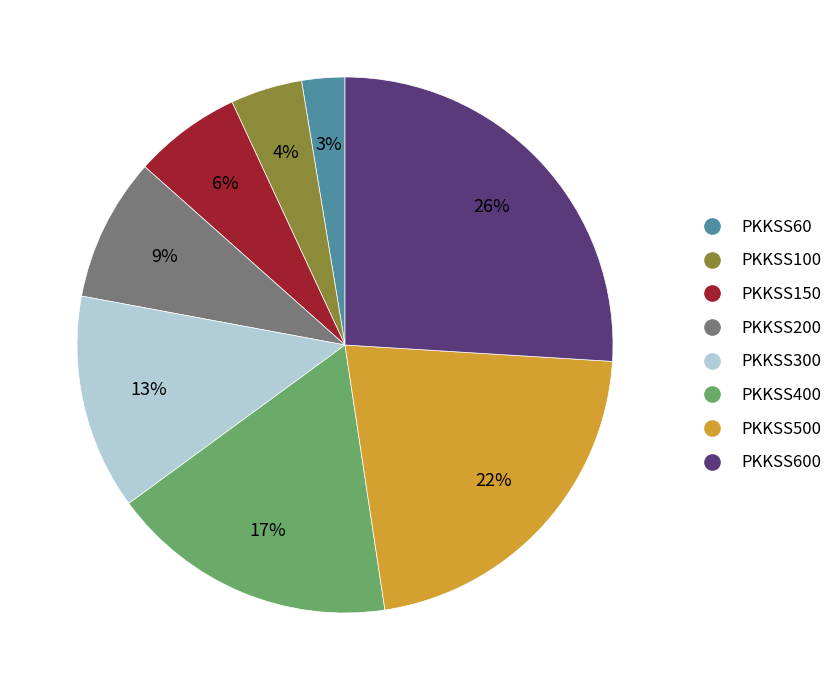

To the nearest percent, what is the average slice percentage?

12%